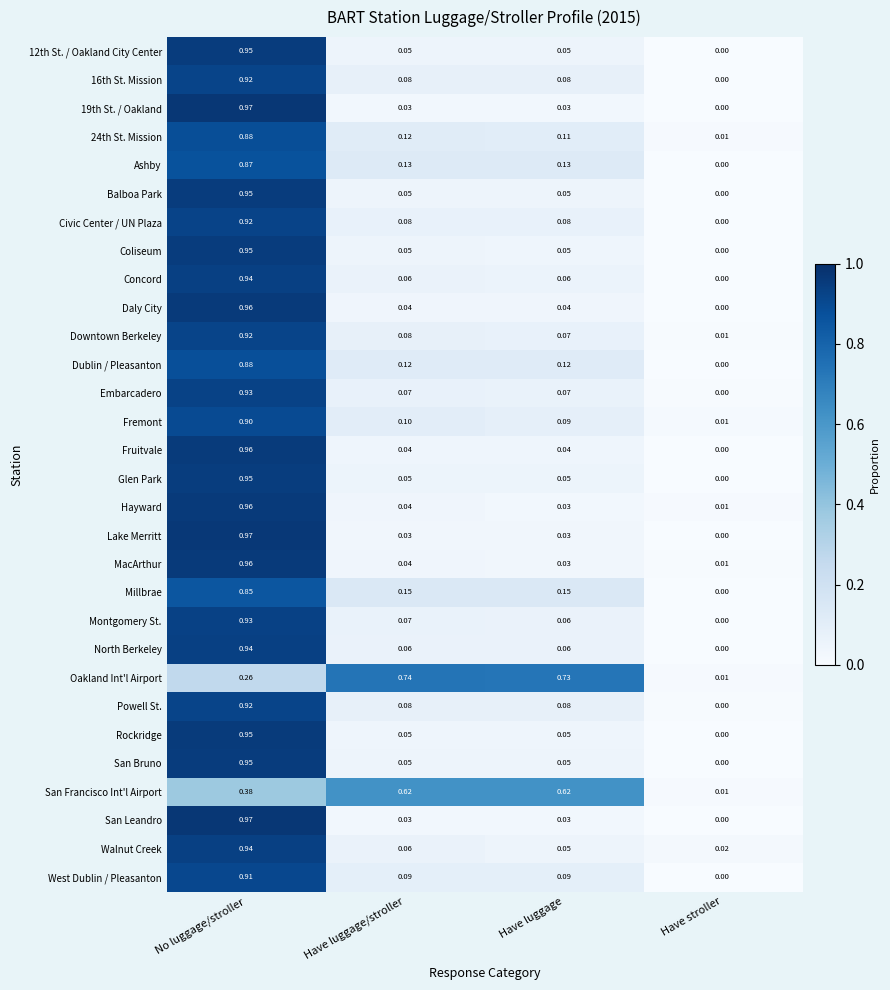

Which series has the largest total across all categories?

Oakland Int'l Airport